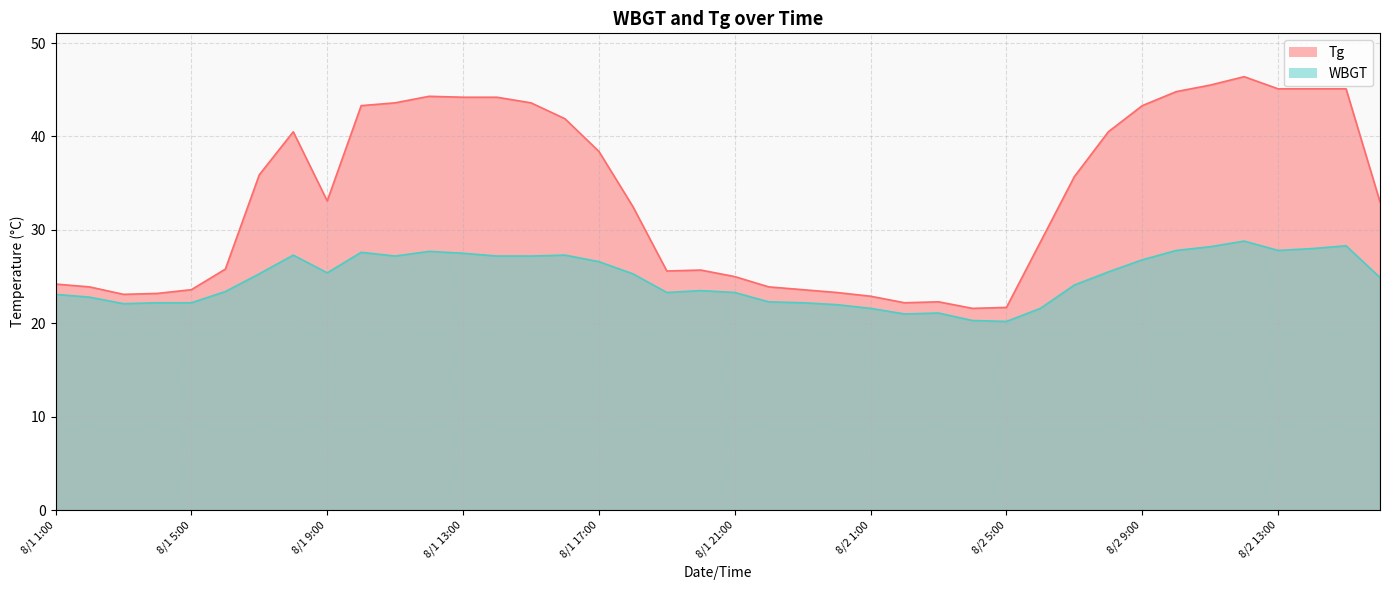

Reading left to right, list all the values displayed in this chart.

Tg: 8/1 1:00=24.2	8/1 2:00=23.9	8/1 3:00=23.1	8/1 4:00=23.2	8/1 5:00=23.6	8/1 6:00=25.8	8/1 7:00=35.9	8/1 8:00=40.5	8/1 9:00=33.1	8/1 10:00=43.3	8/1 11:00=43.6	8/1 12:00=44.3	8/1 13:00=44.2	8/1 14:00=44.2	8/1 15:00=43.6	8/1 16:00=41.9	8/1 17:00=38.4	8/1 18:00=32.5	8/1 19:00=25.6	8/1 20:00=25.7	8/1 21:00=25.0	8/1 22:00=23.9	8/1 23:00=23.6	8/1 24:00=23.3	8/2 1:00=22.9	8/2 2:00=22.2	8/2 3:00=22.3	8/2 4:00=21.6	8/2 5:00=21.7	8/2 6:00=28.7	8/2 7:00=35.7	8/2 8:00=40.5	8/2 9:00=43.3	8/2 10:00=44.8	8/2 11:00=45.5	8/2 12:00=46.4	8/2 13:00=45.1	8/2 14:00=45.1	8/2 15:00=45.1	8/2 16:00=33.0
WBGT: 8/1 1:00=23.1	8/1 2:00=22.8	8/1 3:00=22.1	8/1 4:00=22.2	8/1 5:00=22.2	8/1 6:00=23.4	8/1 7:00=25.3	8/1 8:00=27.3	8/1 9:00=25.4	8/1 10:00=27.6	8/1 11:00=27.2	8/1 12:00=27.7	8/1 13:00=27.5	8/1 14:00=27.2	8/1 15:00=27.2	8/1 16:00=27.3	8/1 17:00=26.6	8/1 18:00=25.3	8/1 19:00=23.3	8/1 20:00=23.5	8/1 21:00=23.3	8/1 22:00=22.3	8/1 23:00=22.2	8/1 24:00=22.0	8/2 1:00=21.6	8/2 2:00=21.0	8/2 3:00=21.1	8/2 4:00=20.3	8/2 5:00=20.2	8/2 6:00=21.6	8/2 7:00=24.1	8/2 8:00=25.5	8/2 9:00=26.8	8/2 10:00=27.8	8/2 11:00=28.2	8/2 12:00=28.8	8/2 13:00=27.8	8/2 14:00=28.0	8/2 15:00=28.3	8/2 16:00=24.9